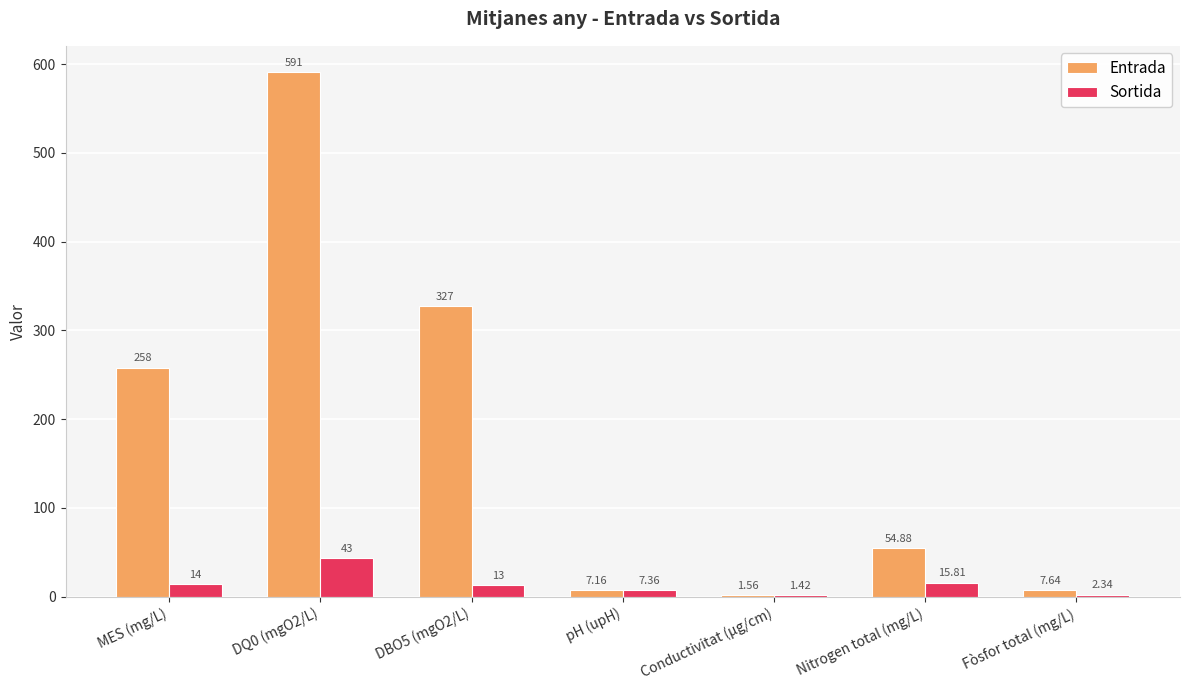

Which series has the largest total across all categories?

Entrada